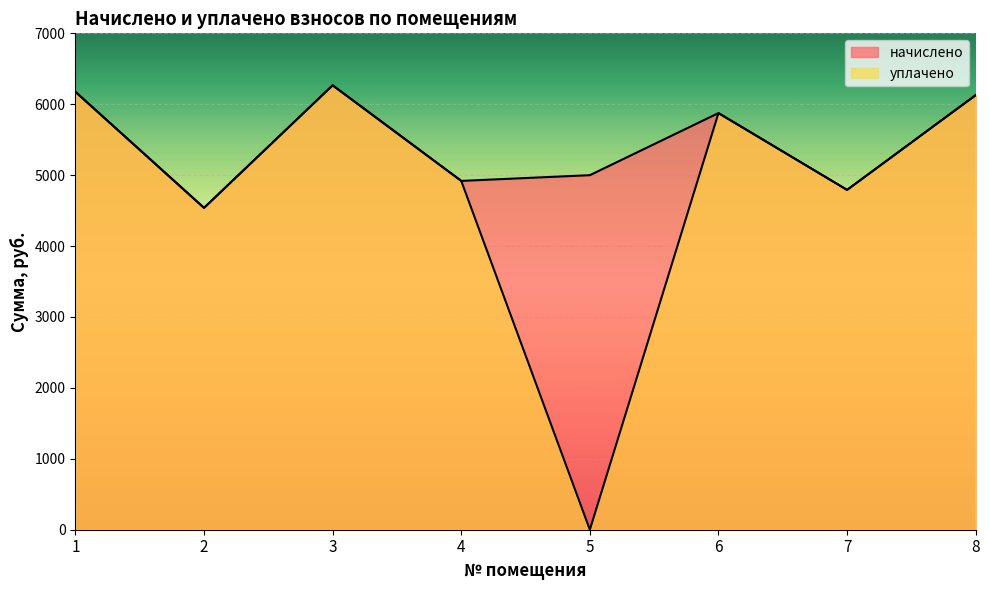

True or false: уплачено and начислено cross at least once.

False